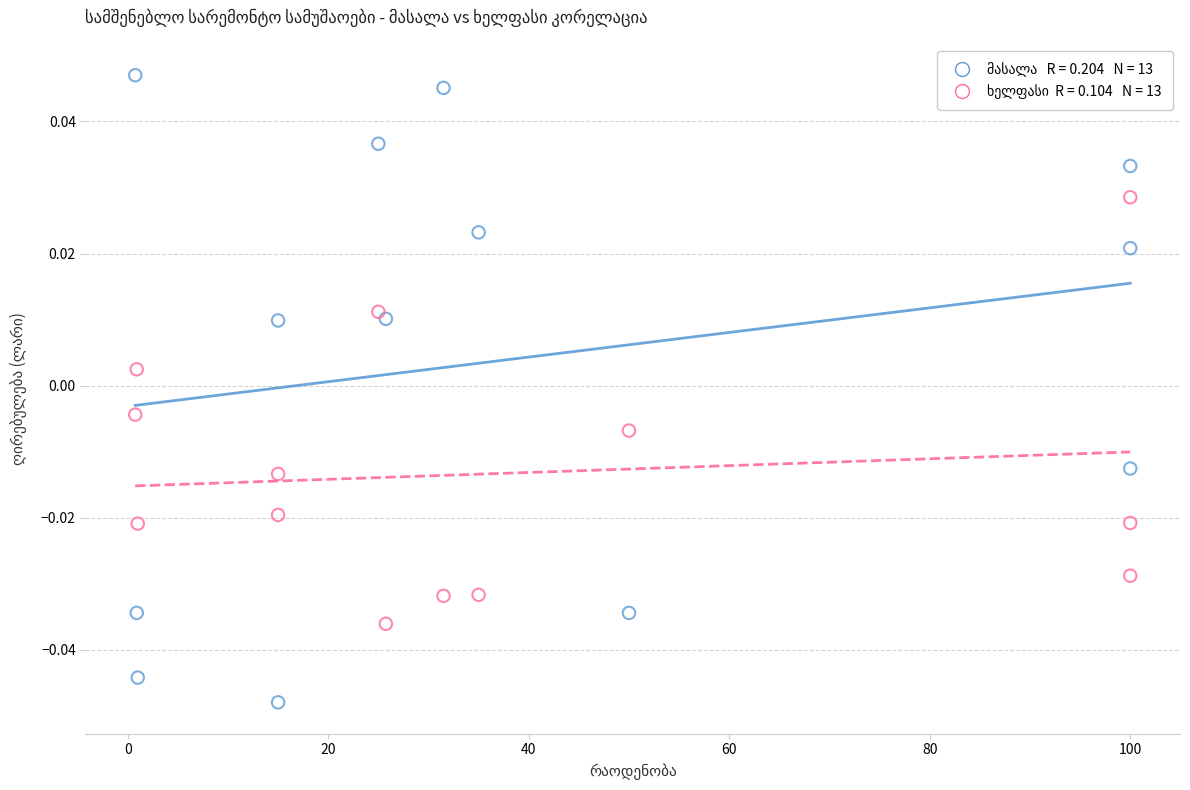

Across all data points, what is the range of X values (max minus min)?

99.2